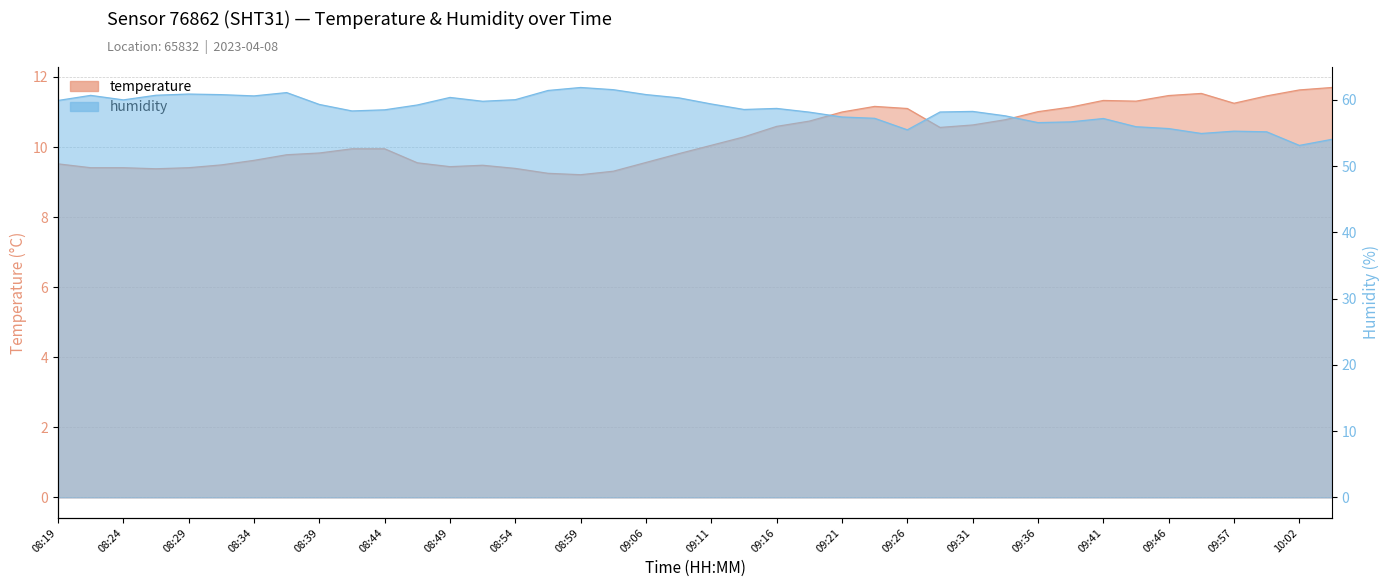

Which series has the largest range (max minus min)?

humidity